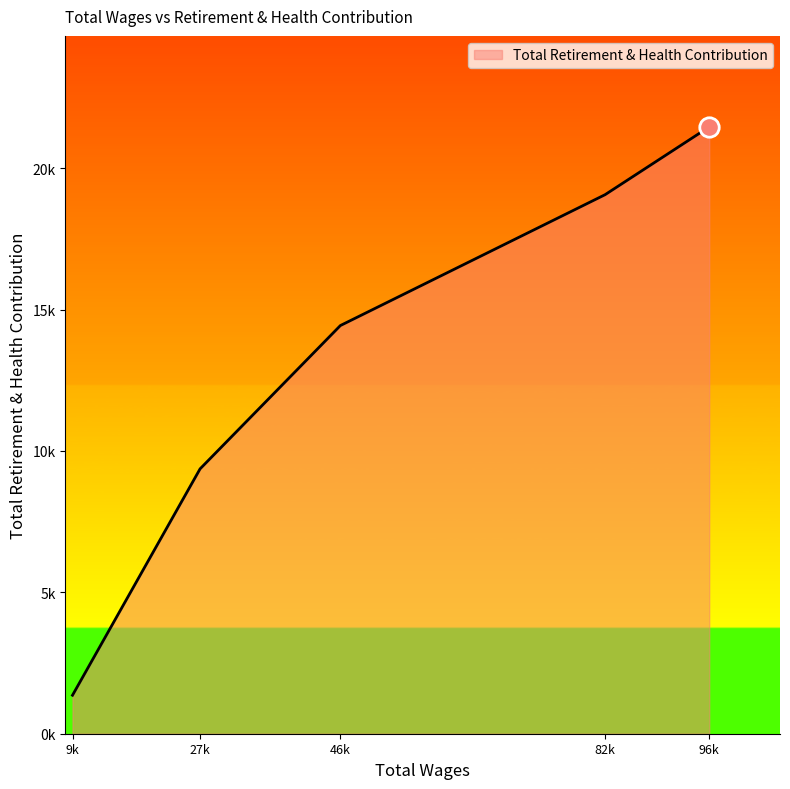

True or false: the data has more than 0 interior local peaks.

False